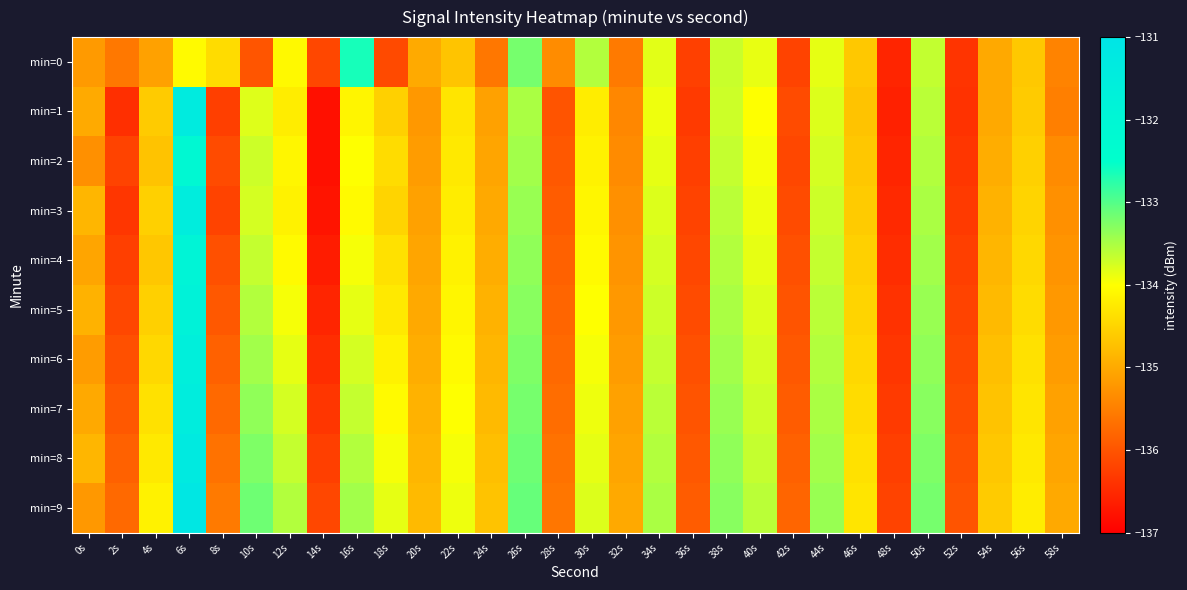

Reading left to right, extract all data points from this chart.

min=0: 0s=-135.2	2s=-135.6	4s=-135.1	6s=-134.1	8s=-134.4	10s=-136.0	12s=-134.1	14s=-136.1	16s=-132.6	18s=-136.1	20s=-135.0	22s=-134.7	24s=-135.6	26s=-133.2	28s=-135.3	30s=-133.6	32s=-135.6	34s=-133.8	36s=-136.2	38s=-133.7	40s=-133.9	42s=-136.2	44s=-133.9	46s=-134.6	48s=-136.5	50s=-133.6	52s=-136.4	54s=-135.0	56s=-134.6	58s=-135.4
min=1: 0s=-135.0	2s=-136.4	4s=-134.6	6s=-131.3	8s=-136.2	10s=-133.8	12s=-134.2	14s=-136.8	16s=-134.1	18s=-134.5	20s=-135.2	22s=-134.3	24s=-135.1	26s=-133.5	28s=-136.0	30s=-134.2	32s=-135.4	34s=-133.9	36s=-136.3	38s=-133.7	40s=-134.0	42s=-136.1	44s=-133.8	46s=-134.7	48s=-136.6	50s=-133.6	52s=-136.4	54s=-135.0	56s=-134.6	58s=-135.5
min=2: 0s=-135.3	2s=-136.2	4s=-134.7	6s=-132.1	8s=-136.1	10s=-133.7	12s=-134.1	14s=-136.8	16s=-134.0	18s=-134.4	20s=-135.2	22s=-134.2	24s=-135.1	26s=-133.4	28s=-135.9	30s=-134.2	32s=-135.3	34s=-133.8	36s=-136.2	38s=-133.7	40s=-133.9	42s=-136.2	44s=-133.8	46s=-134.7	48s=-136.6	50s=-133.6	52s=-136.3	54s=-134.9	56s=-134.6	58s=-135.3
min=3: 0s=-134.8	2s=-136.3	4s=-134.6	6s=-131.4	8s=-136.2	10s=-133.8	12s=-134.2	14s=-136.8	16s=-134.1	18s=-134.5	20s=-135.1	22s=-134.2	24s=-135.0	26s=-133.4	28s=-135.9	30s=-134.1	32s=-135.3	34s=-133.8	36s=-136.2	38s=-133.6	40s=-133.9	42s=-136.1	44s=-133.7	46s=-134.6	48s=-136.5	50s=-133.5	52s=-136.3	54s=-134.9	56s=-134.5	58s=-135.3
min=4: 0s=-135.1	2s=-136.2	4s=-134.7	6s=-131.9	8s=-136.1	10s=-133.7	12s=-134.1	14s=-136.7	16s=-133.9	18s=-134.3	20s=-135.1	22s=-134.2	24s=-134.9	26s=-133.3	28s=-135.8	30s=-134.1	32s=-135.2	34s=-133.8	36s=-136.2	38s=-133.6	40s=-133.8	42s=-136.1	44s=-133.7	46s=-134.6	48s=-136.4	50s=-133.4	52s=-136.2	54s=-134.8	56s=-134.4	58s=-135.2
min=5: 0s=-134.9	2s=-136.2	4s=-134.6	6s=-131.8	8s=-135.9	10s=-133.6	12s=-133.9	14s=-136.6	16s=-133.8	18s=-134.2	20s=-135.0	22s=-134.1	24s=-134.9	26s=-133.3	28s=-135.8	30s=-134.0	32s=-135.2	34s=-133.7	36s=-136.1	38s=-133.5	40s=-133.8	42s=-136.0	44s=-133.6	46s=-134.5	48s=-136.4	50s=-133.4	52s=-136.2	54s=-134.8	56s=-134.4	58s=-135.2
min=6: 0s=-135.2	2s=-136.1	4s=-134.4	6s=-131.6	8s=-135.8	10s=-133.4	12s=-133.8	14s=-136.4	16s=-133.8	18s=-134.2	20s=-134.9	22s=-134.1	24s=-134.8	26s=-133.2	28s=-135.8	30s=-133.9	32s=-135.2	34s=-133.7	36s=-136.1	38s=-133.4	40s=-133.8	42s=-135.9	44s=-133.6	46s=-134.4	48s=-136.3	50s=-133.3	52s=-136.2	54s=-134.8	56s=-134.3	58s=-135.2
min=7: 0s=-135.0	2s=-135.9	4s=-134.3	6s=-131.4	8s=-135.8	10s=-133.3	12s=-133.8	14s=-136.3	16s=-133.7	18s=-134.1	20s=-134.9	22s=-134.0	24s=-134.8	26s=-133.2	28s=-135.7	30s=-133.9	32s=-135.1	34s=-133.6	36s=-136.0	38s=-133.4	40s=-133.7	42s=-135.9	44s=-133.5	46s=-134.4	48s=-136.3	50s=-133.3	52s=-136.1	54s=-134.7	56s=-134.3	58s=-135.1
min=8: 0s=-134.8	2s=-135.8	4s=-134.2	6s=-131.3	8s=-135.7	10s=-133.2	12s=-133.7	14s=-136.2	16s=-133.6	18s=-133.9	20s=-134.8	22s=-133.9	24s=-134.8	26s=-133.2	28s=-135.7	30s=-133.8	32s=-135.1	34s=-133.6	36s=-135.9	38s=-133.3	40s=-133.7	42s=-135.8	44s=-133.4	46s=-134.3	48s=-136.2	50s=-133.2	52s=-136.1	54s=-134.7	56s=-134.2	58s=-135.1
min=9: 0s=-135.2	2s=-135.8	4s=-134.2	6s=-131.2	8s=-135.6	10s=-133.2	12s=-133.6	14s=-136.2	16s=-133.4	18s=-133.8	20s=-134.8	22s=-133.9	24s=-134.7	26s=-133.1	28s=-135.6	30s=-133.8	32s=-135.0	34s=-133.5	36s=-135.9	38s=-133.3	40s=-133.6	42s=-135.8	44s=-133.4	46s=-134.3	48s=-136.2	50s=-133.2	52s=-136.0	54s=-134.6	56s=-134.2	58s=-135.0